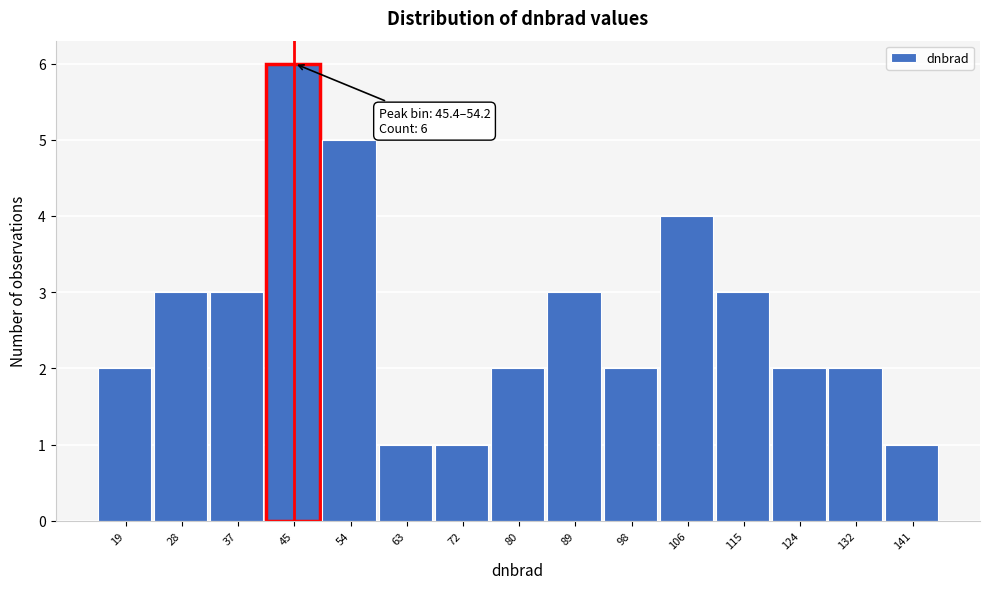

Reading left to right, list all the values displayed in this chart.

2	3	3	6	5	1	1	2	3	2	4	3	2	2	1